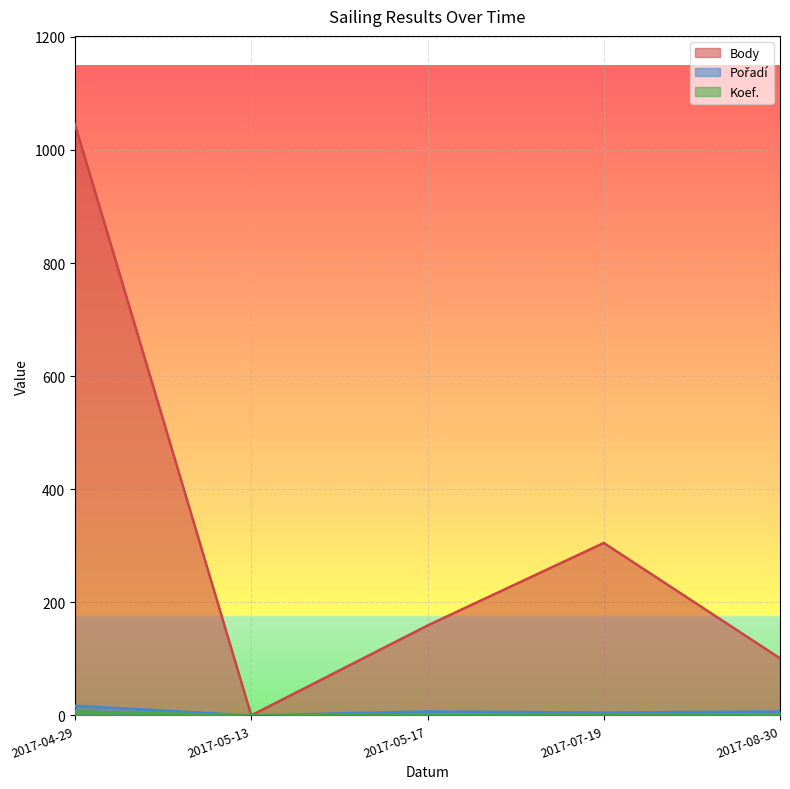

Reading right to left, extract all data points from this chart.

Body: 101	305	159	0	1045
Pořadí: 7	5	7	0	17
Koef.: 1	1	1	0	7